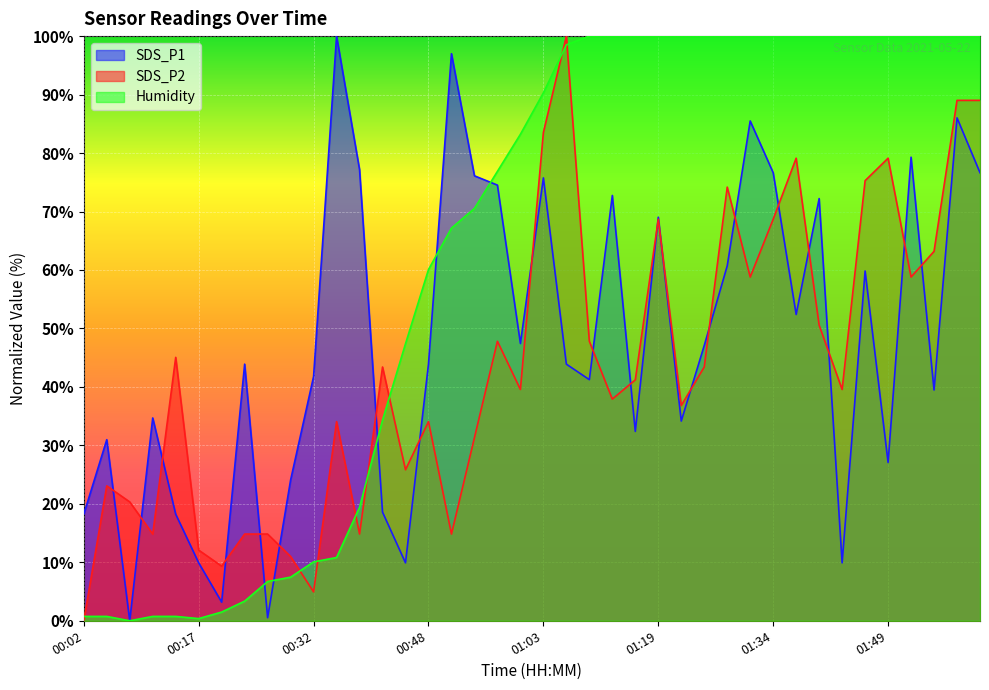

The value of SDS_P1 at 00:32 is 41.8. True or false?

True